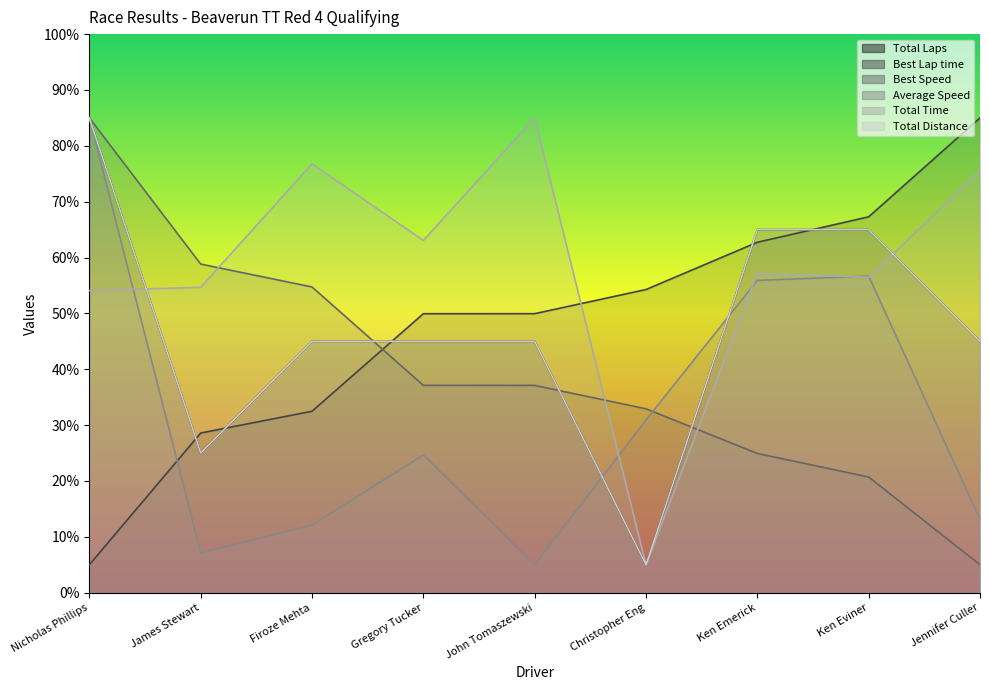

Reading right to left, what are all the values shown in this chart?

Total Laps: 45.0	65.0	65.0	5.0	45.0	45.0	45.0	25.0	85.0
Best Lap time: 85.0	67.3	62.7	54.3	50.0	49.9	32.5	28.6	5.0
Best Speed: 5.0	20.7	24.9	32.9	37.1	37.1	54.7	58.8	85.0
Average Speed: 13.1	56.7	55.9	30.9	5.0	24.7	12.1	7.1	85.0
Total Time: 75.6	56.5	57.2	5.0	85.0	63.1	76.8	54.7	54.1
Total Distance: 45.0	65.0	65.0	5.0	45.0	45.0	45.0	25.0	85.0